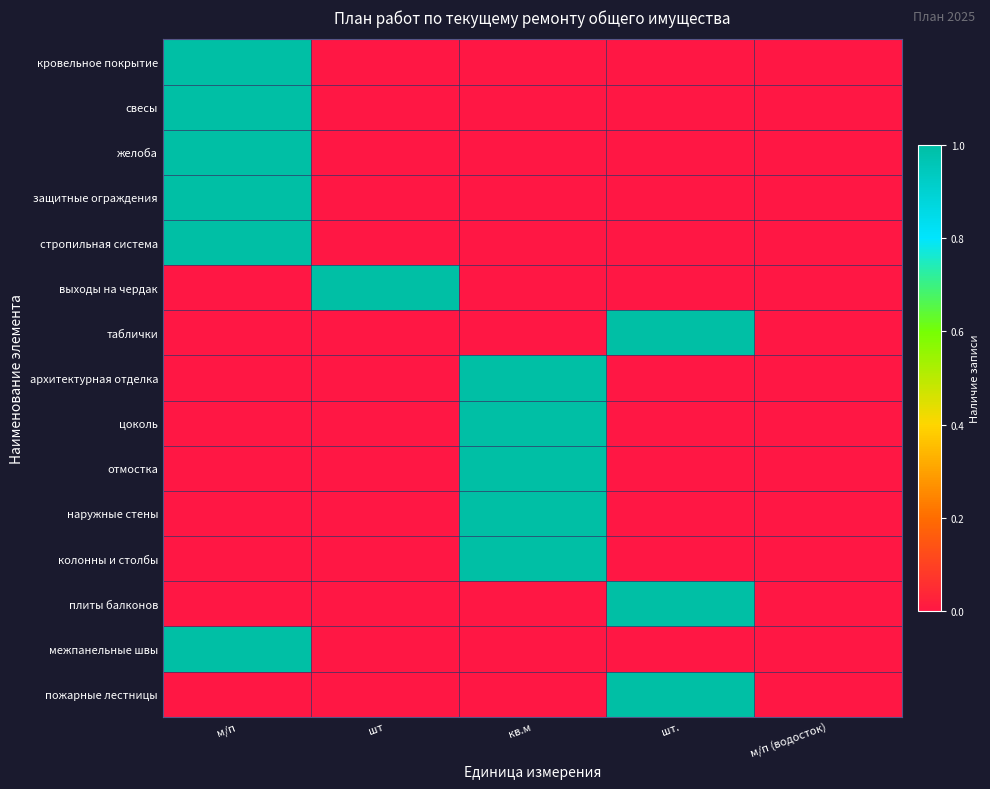

Which series has the largest total across all categories?

кровельное покрытие